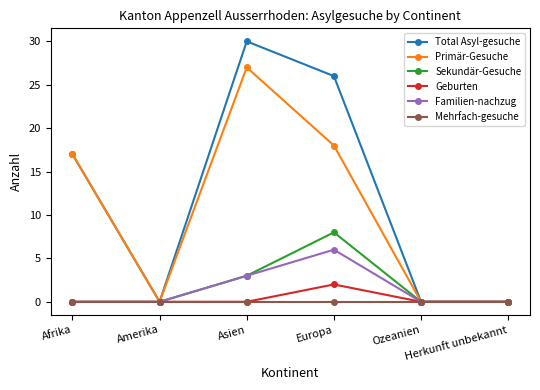

The Primär-Gesuche series shows 46 at Asien. True or false?

False